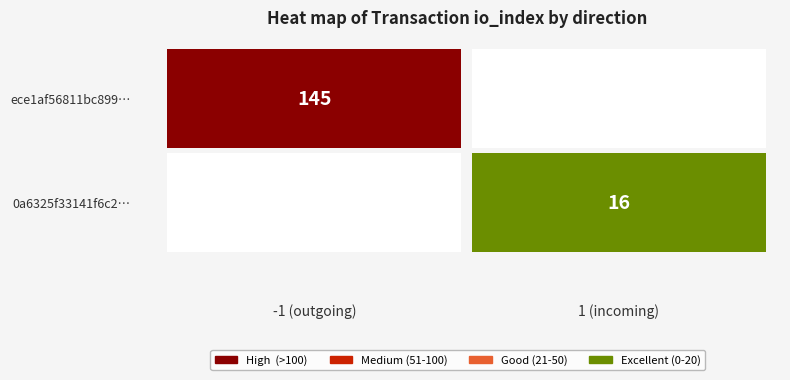

Reading right to left, transcribe all the data shown in this chart.

ece1af56811bc899af9c13a3978964c2b33b73d: 145	-1
0a6325f33141f6c2779e8fc88d3d0d29adfcf20: 16	1